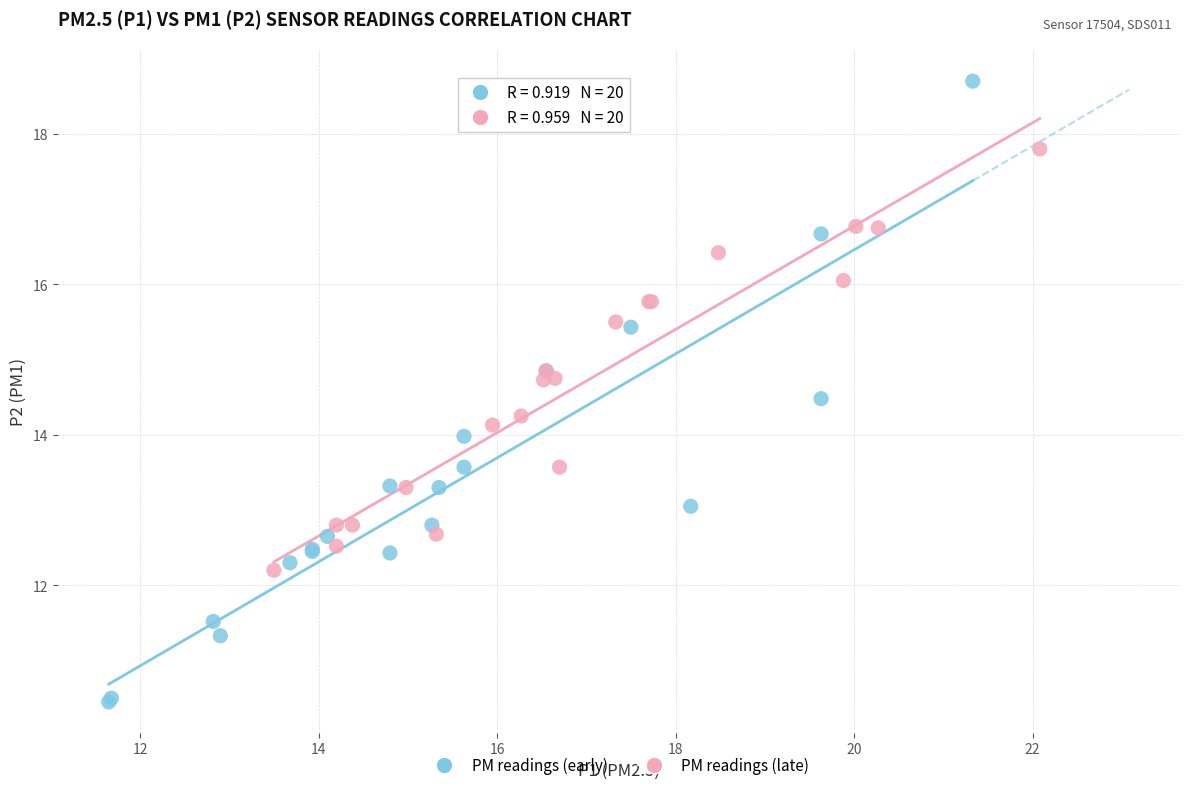

Which series has the largest Y range (max minus min)?

PM readings (early)